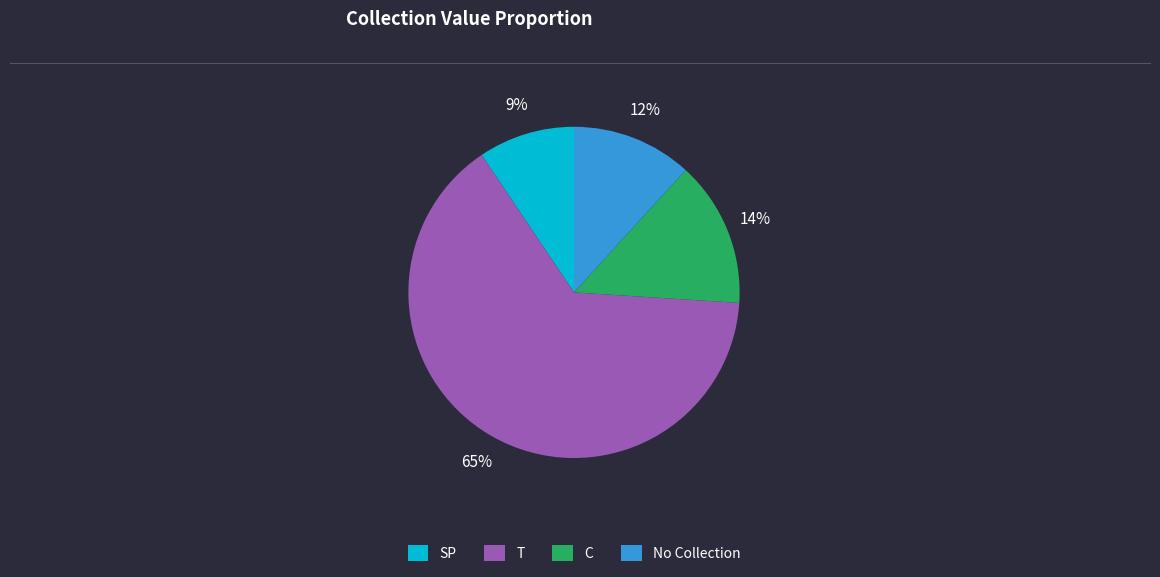

Which category has the biggest portion of the pie?

T